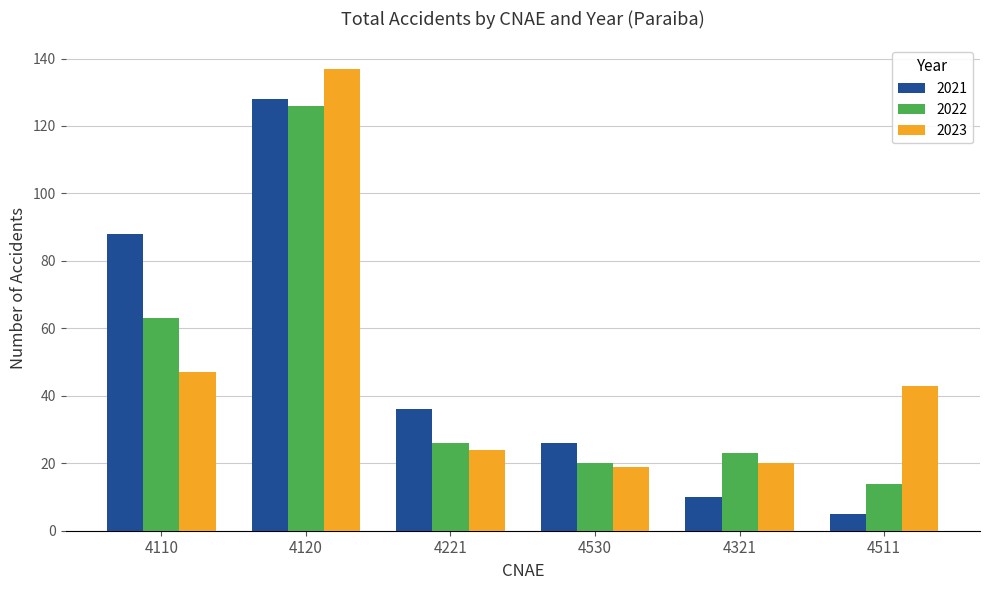

What is the difference between the maximum and minimum values in the 2022 series?

112